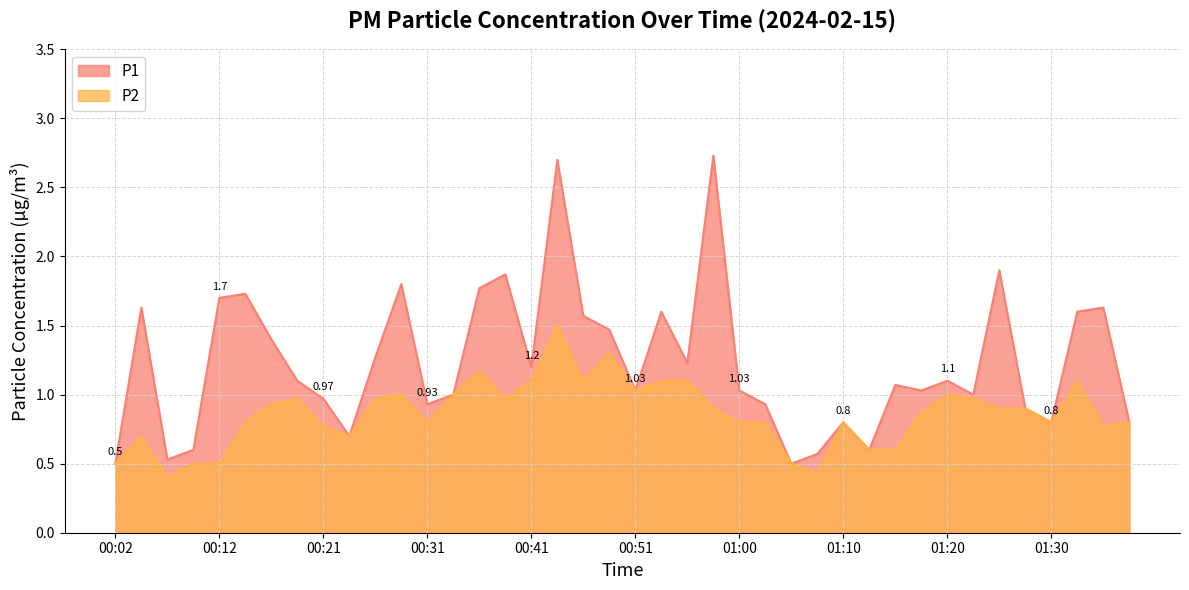

Reading left to right, transcribe all the data shown in this chart.

P1: 00:02=0.5	00:04=1.6	00:07=0.5	00:09=0.6	00:12=1.7	00:14=1.7	00:16=1.4	00:19=1.1	00:21=1.0	00:24=0.7	00:26=1.3	00:29=1.8	00:31=0.9	00:34=1.0	00:36=1.8	00:38=1.9	00:41=1.2	00:43=2.7	00:46=1.6	00:48=1.5	00:51=1.0	00:53=1.6	00:56=1.2	00:58=2.7	01:00=1.0	01:03=0.9	01:05=0.5	01:08=0.6	01:10=0.8	01:13=0.6	01:15=1.1	01:18=1.0	01:20=1.1	01:22=1.0	01:25=1.9	01:27=0.9	01:30=0.8	01:32=1.6	01:35=1.6	01:37=0.8
P2: 00:02=0.5	00:04=0.7	00:07=0.4	00:09=0.5	00:12=0.5	00:14=0.8	00:16=0.9	00:19=1.0	00:21=0.8	00:24=0.7	00:26=1.0	00:29=1.0	00:31=0.8	00:34=1.0	00:36=1.2	00:38=1.0	00:41=1.1	00:43=1.5	00:46=1.1	00:48=1.3	00:51=1.0	00:53=1.1	00:56=1.1	00:58=0.9	01:00=0.8	01:03=0.8	01:05=0.5	01:08=0.4	01:10=0.8	01:13=0.6	01:15=0.6	01:18=0.9	01:20=1.0	01:22=1.0	01:25=0.9	01:27=0.9	01:30=0.8	01:32=1.1	01:35=0.8	01:37=0.8